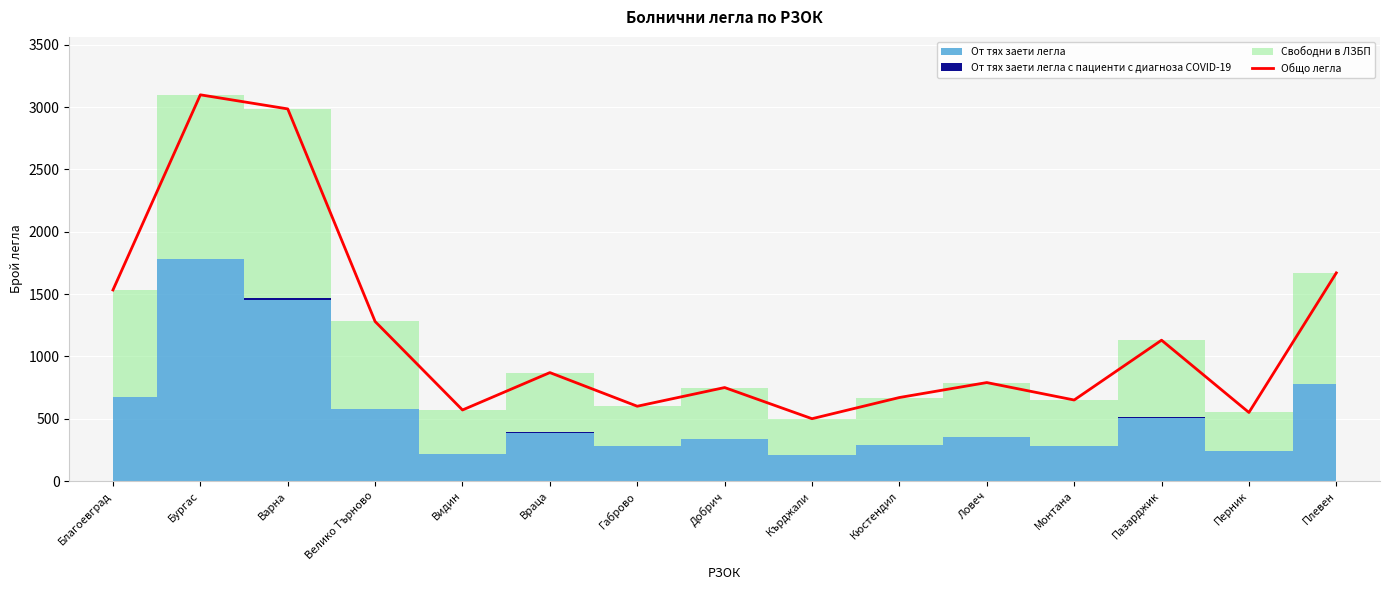

Which category has the highest value across all series?

Бургас